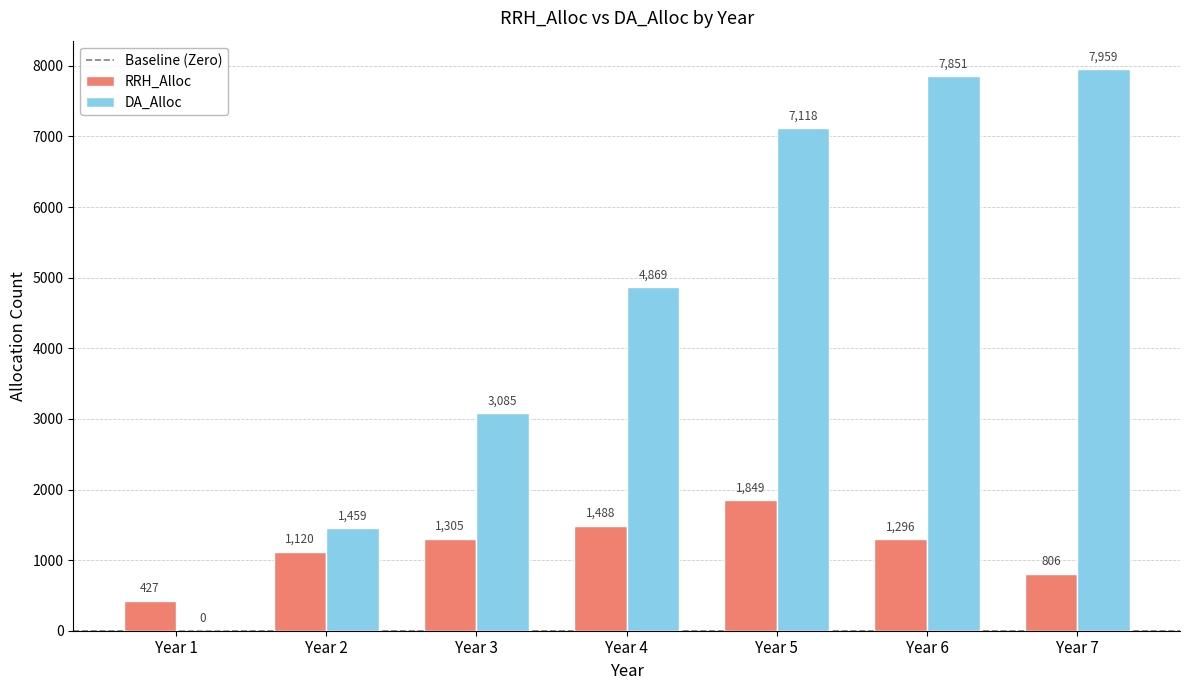

Which series changed the most between Year 1 and Year 5?

DA_Alloc